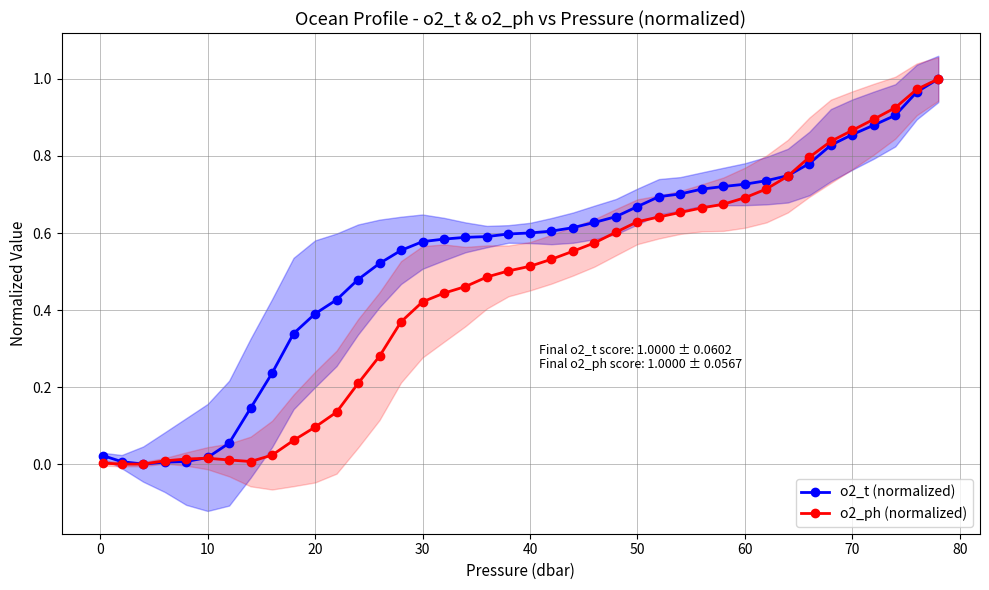

What is the greatest value displayed?

1.0